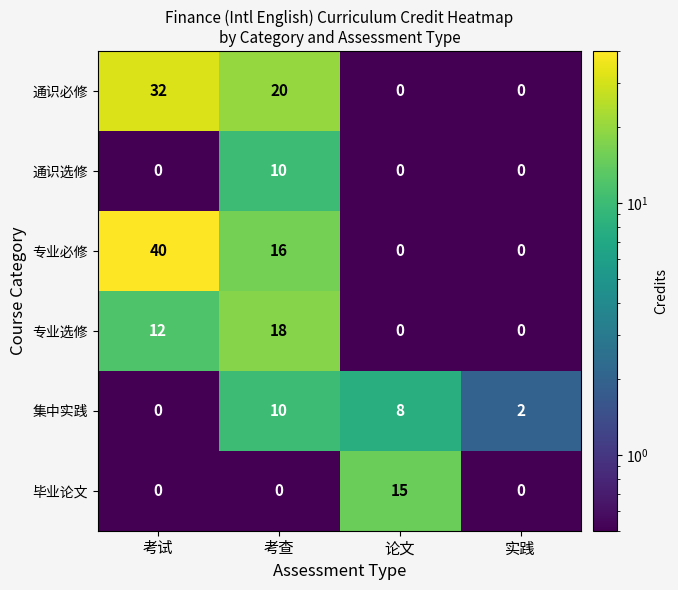

Reading left to right, list all the values displayed in this chart.

通识必修: 考试=32	考查=20	论文=0	实践=0
通识选修: 考试=0	考查=10	论文=0	实践=0
专业必修: 考试=40	考查=16	论文=0	实践=0
专业选修: 考试=12	考查=18	论文=0	实践=0
集中实践: 考试=0	考查=10	论文=8	实践=2
毕业论文: 考试=0	考查=0	论文=15	实践=0